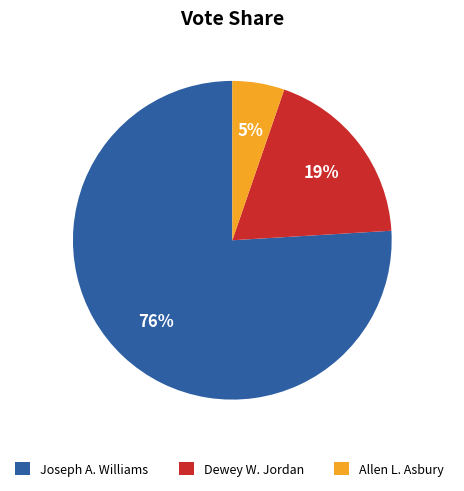

Count the number of slices in the pie.

3